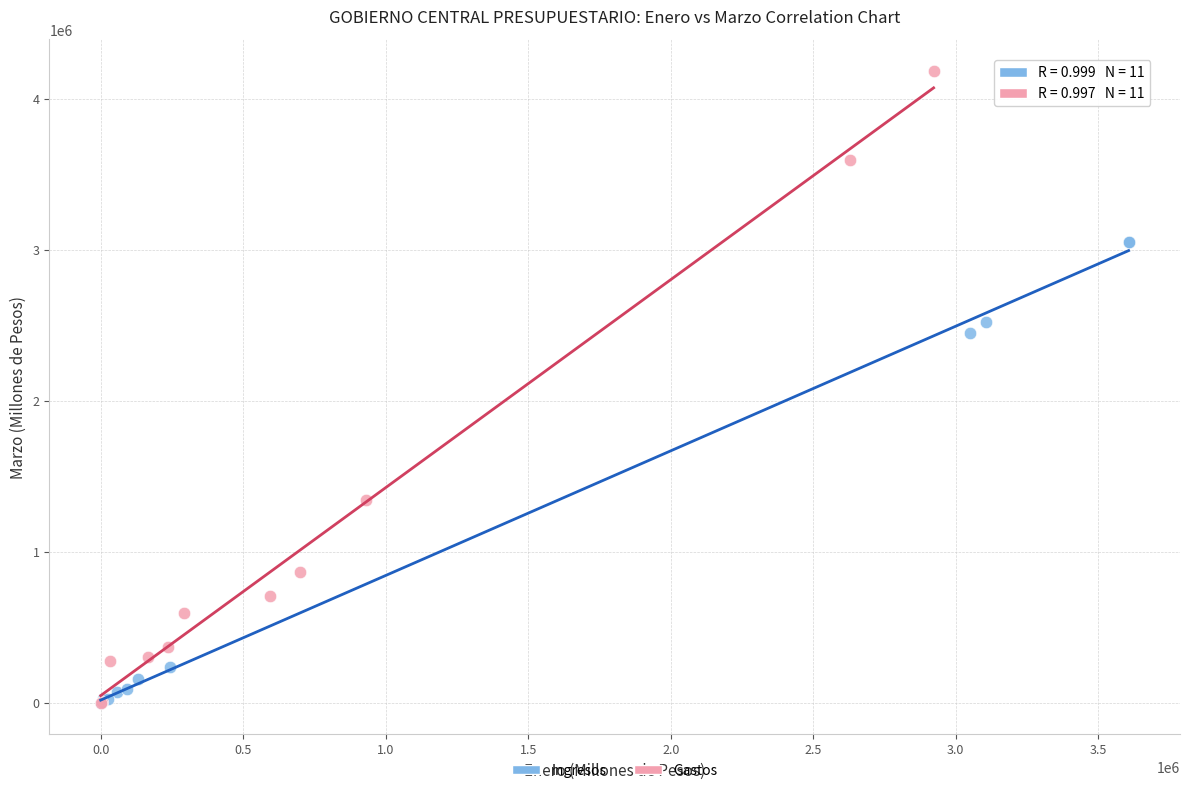

Which series has the largest Y range (max minus min)?

Gastos